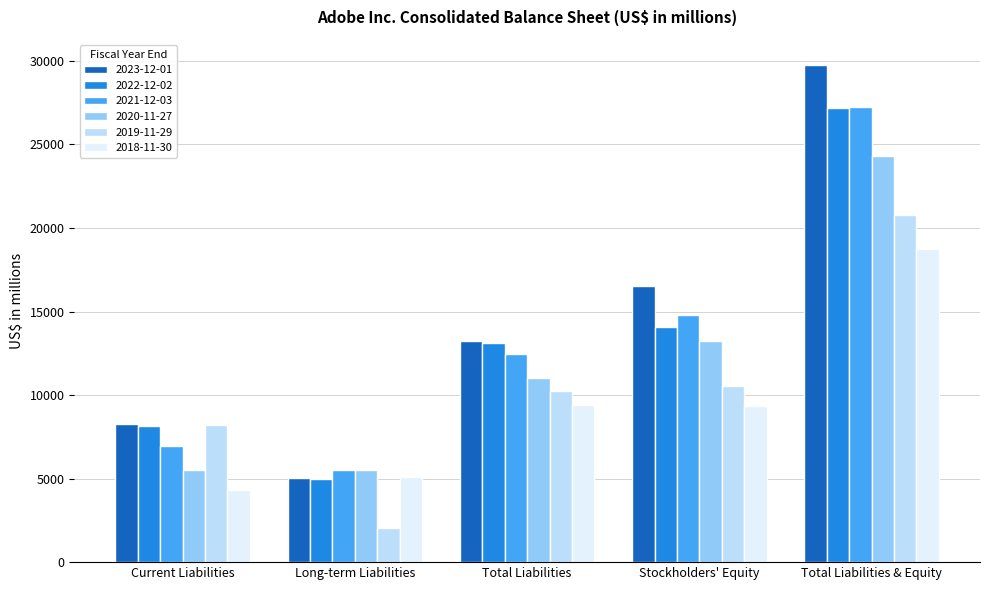

How many bars are there in each group?

6